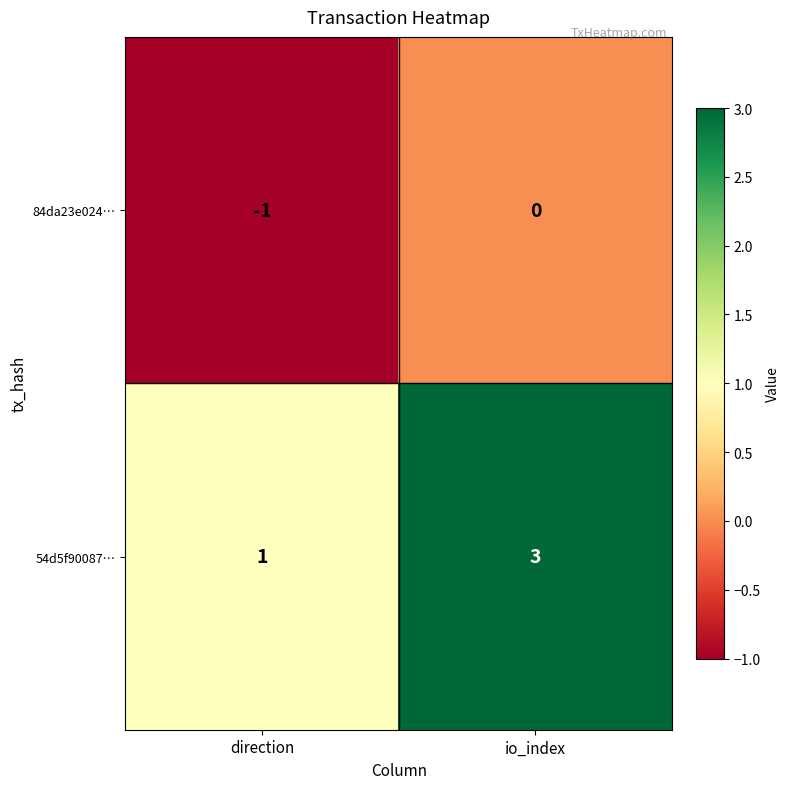

At io_index, list the series in order from largest to smallest.

54d5f90087…, 84da23e024…